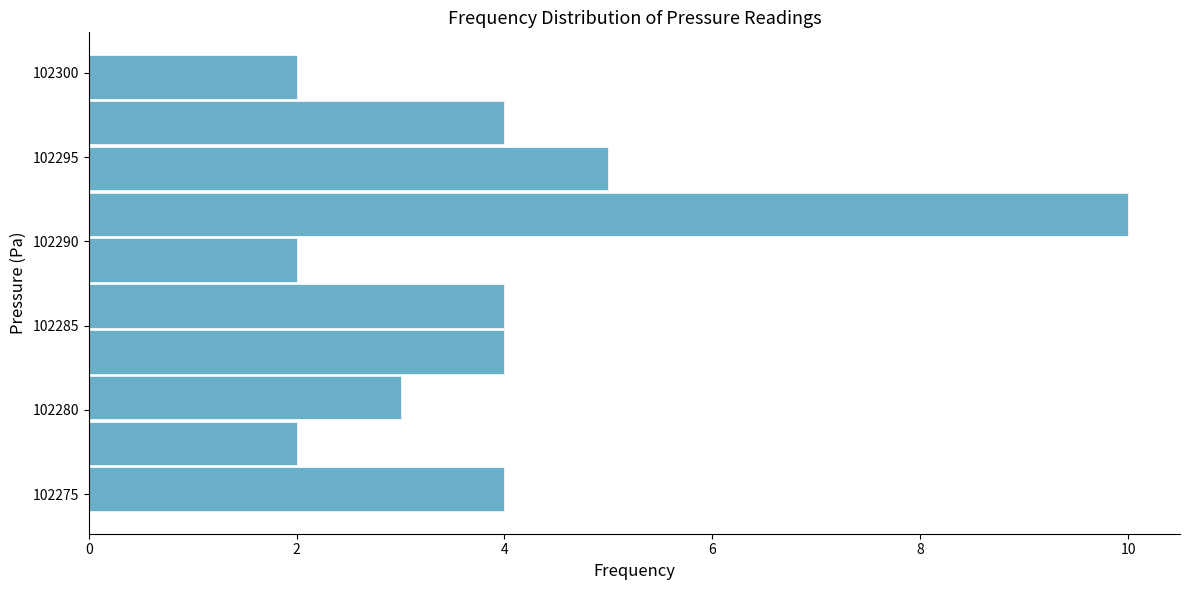

Reading bottom to top, transcribe this chart: for each bar, give the range it covers on the y-axis and its length. Neither the bar edges nor the lengths are printed on the chart, so give them approximately, as read against the axes.

102274.0 to 102276.5: 4
102276.5 to 102279.5: 2
102279.5 to 102282.0: 3
102282.0 to 102285.0: 4
102285.0 to 102287.5: 4
102287.5 to 102290.5: 2
102290.5 to 102293.0: 10
102293.0 to 102296.0: 5
102296.0 to 102298.5: 4
102298.5 to 102301.0: 2